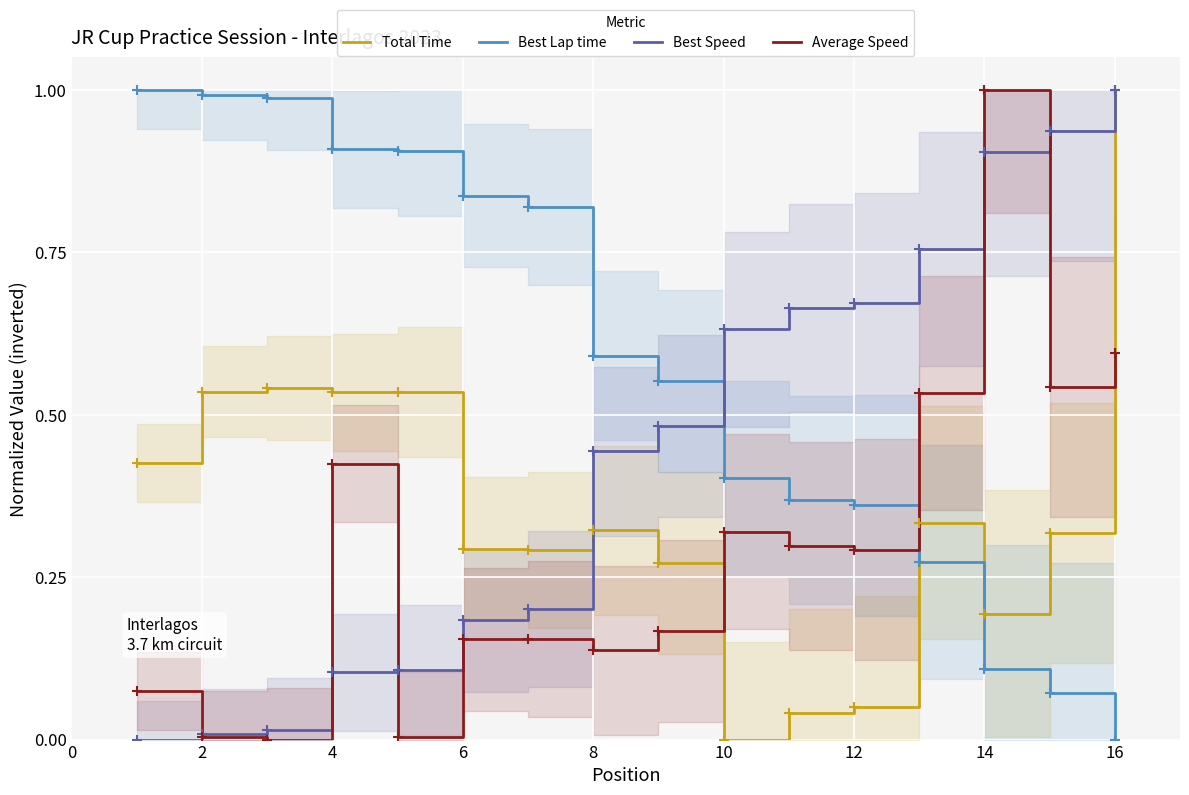

True or false: Best Lap time has a value of 0.5 at 12.

False